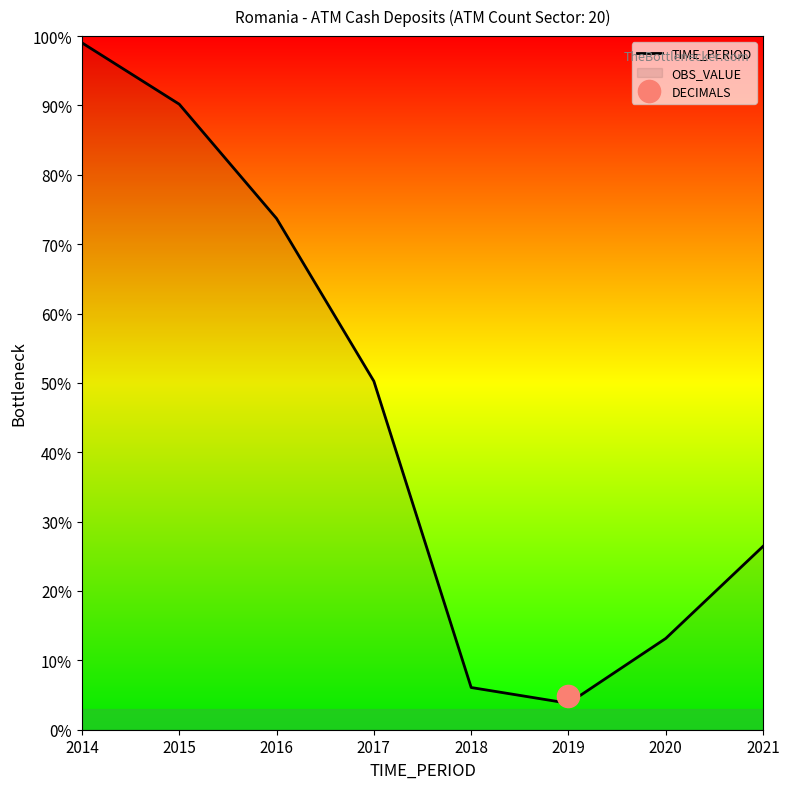

How many lines are shown in the chart?

1